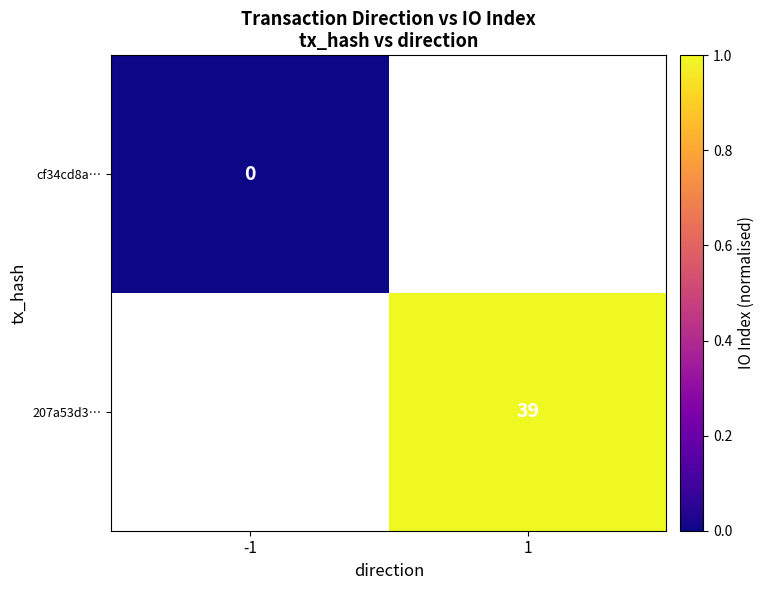

Is it true that 207a53d3… equals 26 at 1?

False